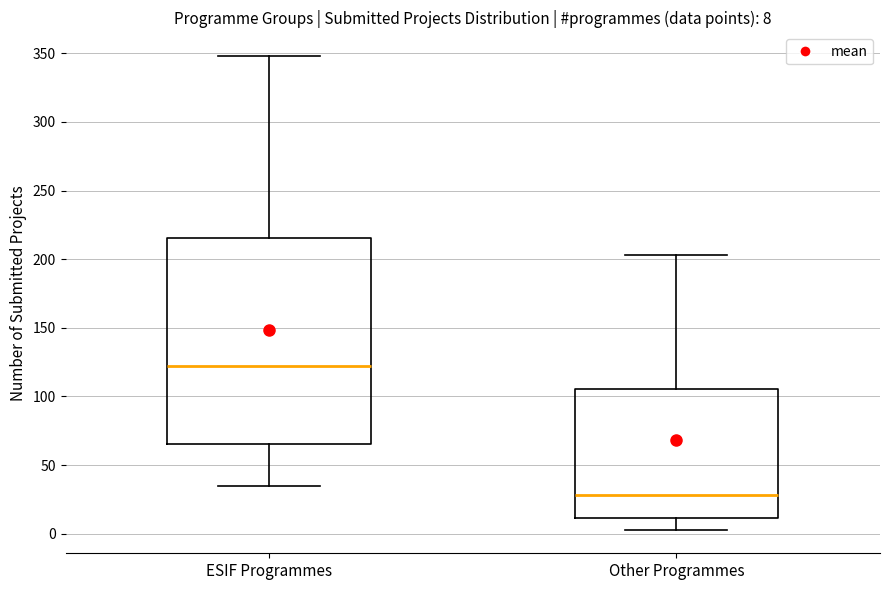

Which box is the tallest, from its lower edge to its upper edge?

ESIF Programmes